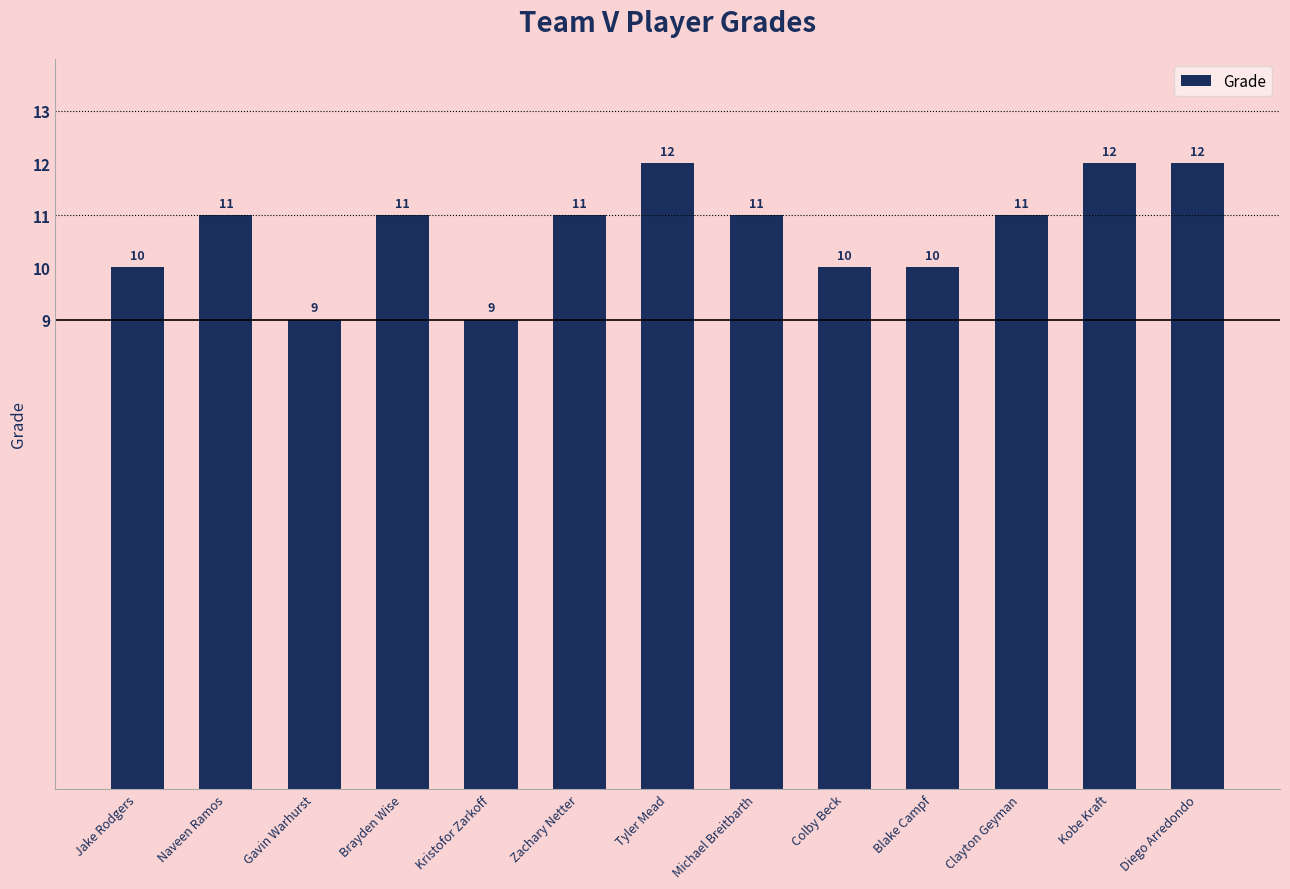

Is it true that the value at Gavin Warhurst is 9?

True